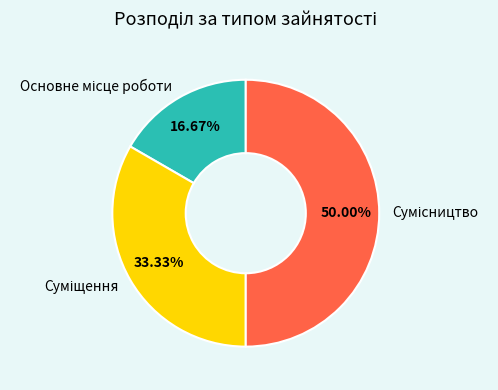

Which category has the biggest portion of the pie?

Сумісництво